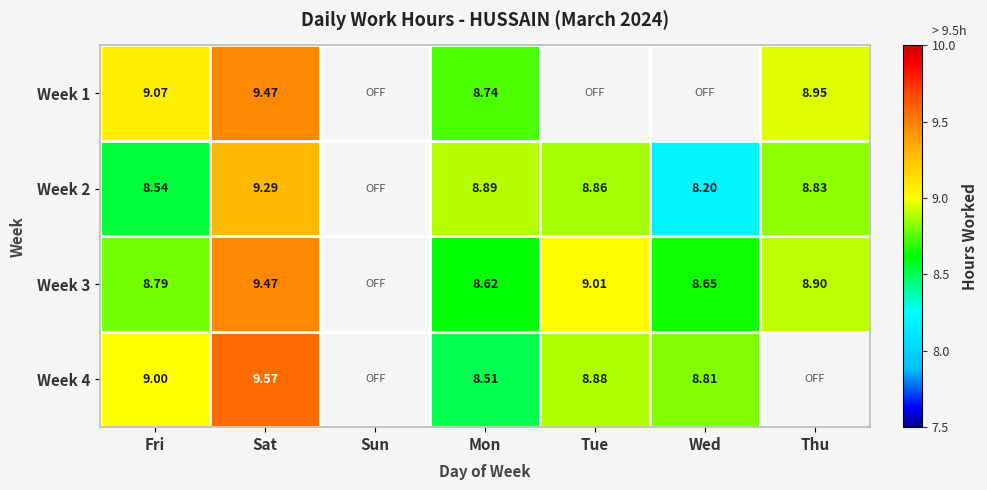

Is the value of Week 3 at Wed greater than the value of Week 4 at Sat?

No